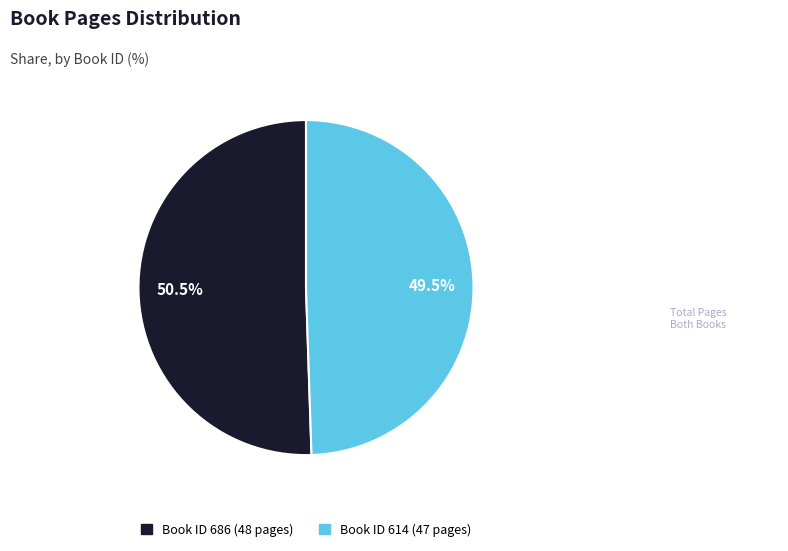

What is the largest slice in the pie chart?

686